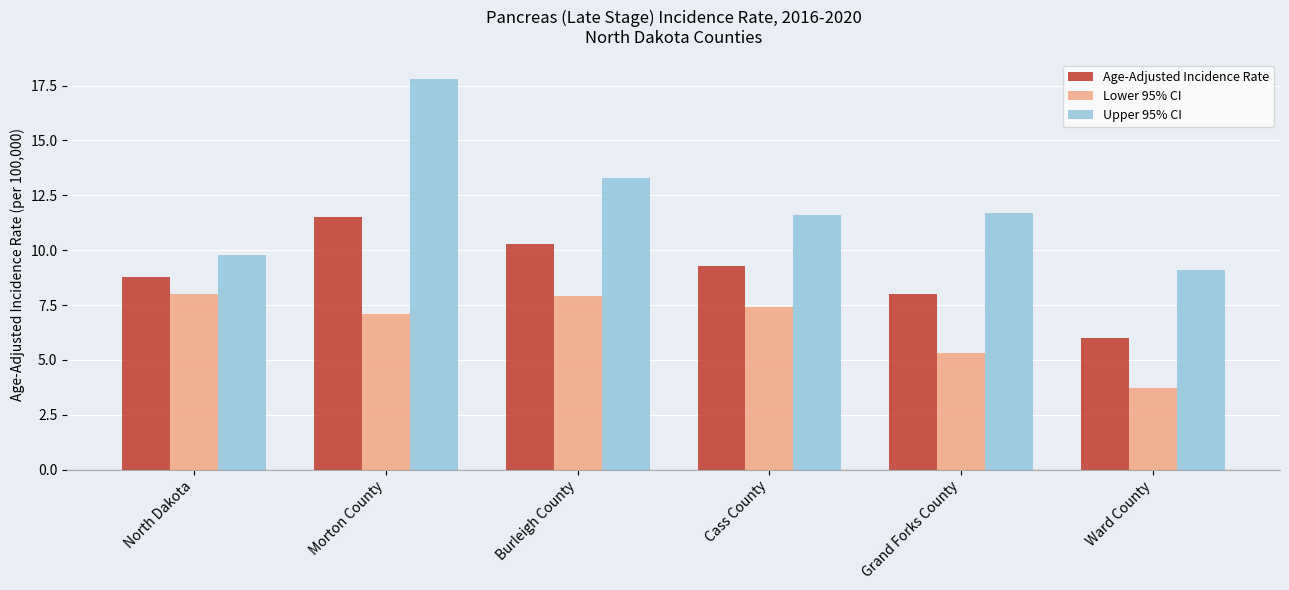

Which series has the widest spread of values?

Upper 95% CI